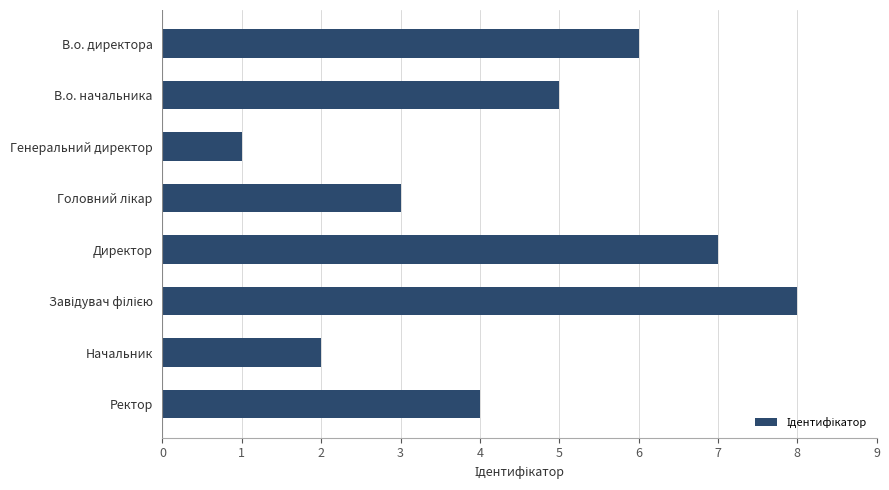

Is it true that the value at В.о. начальника is 1?

False